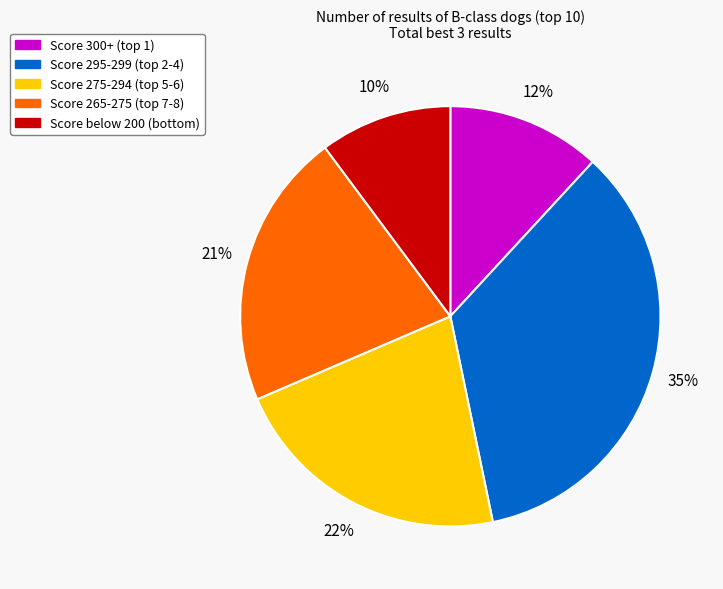

To the nearest percent, what is the average slice percentage?

20%